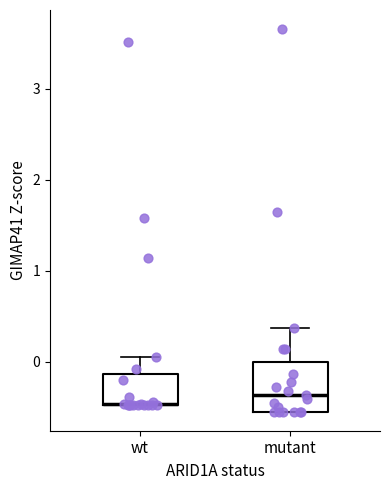

Where is the lower edge of the box for mutant on the y-axis? The values are not printed on the chart, so give them approximately, as read against the axis.

-0.5